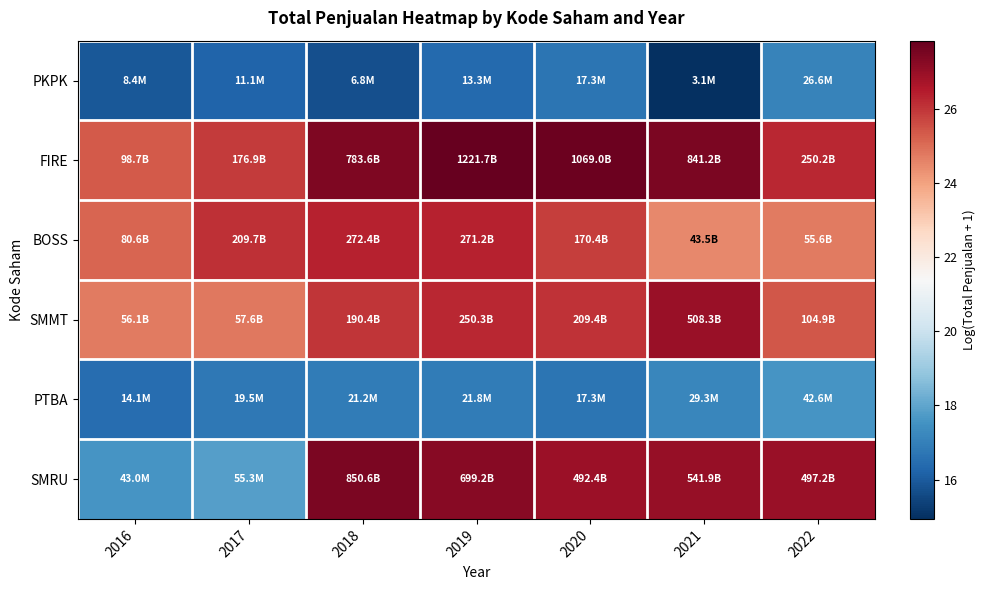

Which series has the largest total across all categories?

FIRE